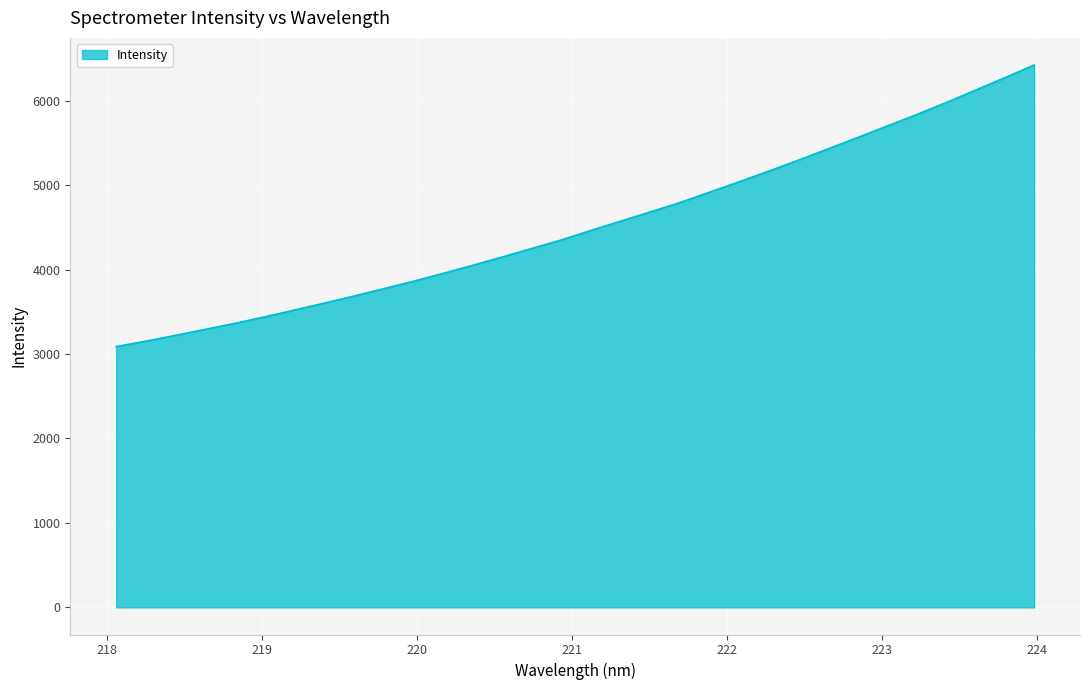

Reading right to left, extract all data points from this chart.

6422.7	6270.8	6121.8	5974.0	5831.7	5695.7	5559.9	5424.9	5291.5	5161.9	5036.3	4913.4	4790.3	4680.0	4571.1	4461.1	4348.5	4247.5	4146.5	4047.9	3952.3	3859.7	3771.6	3685.0	3601.1	3519.8	3440.0	3363.0	3292.3	3221.2	3152.9	3087.8